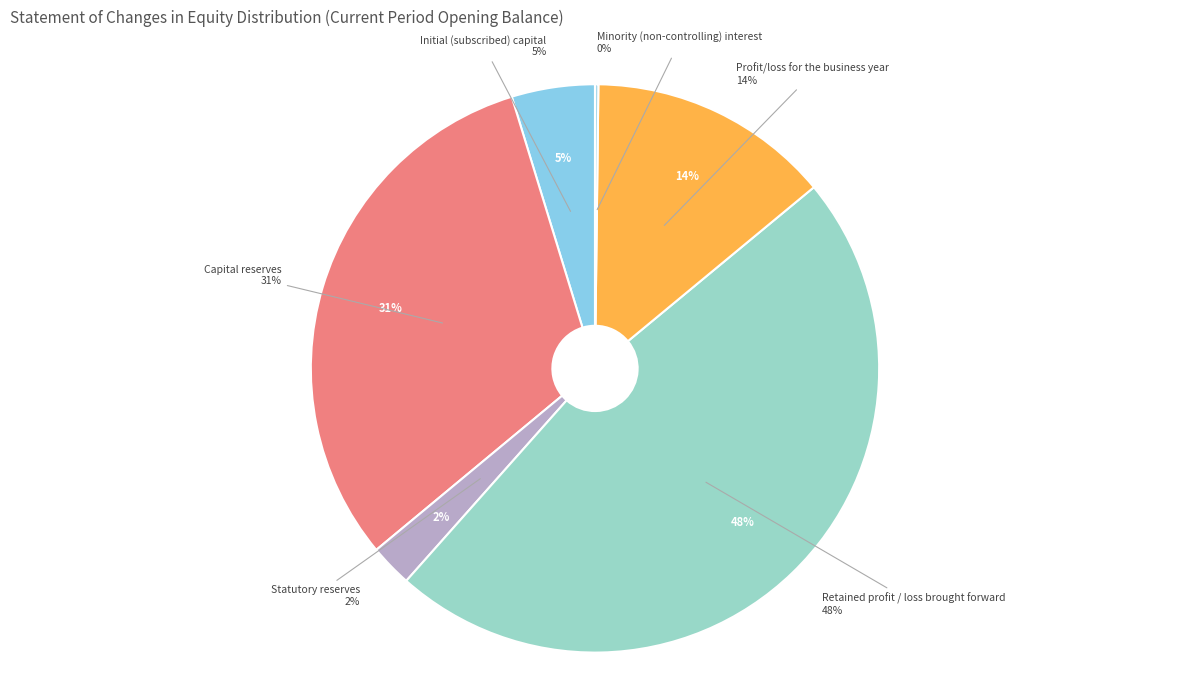

The Statutory reserves slice represents 14% of the pie. True or false?

False